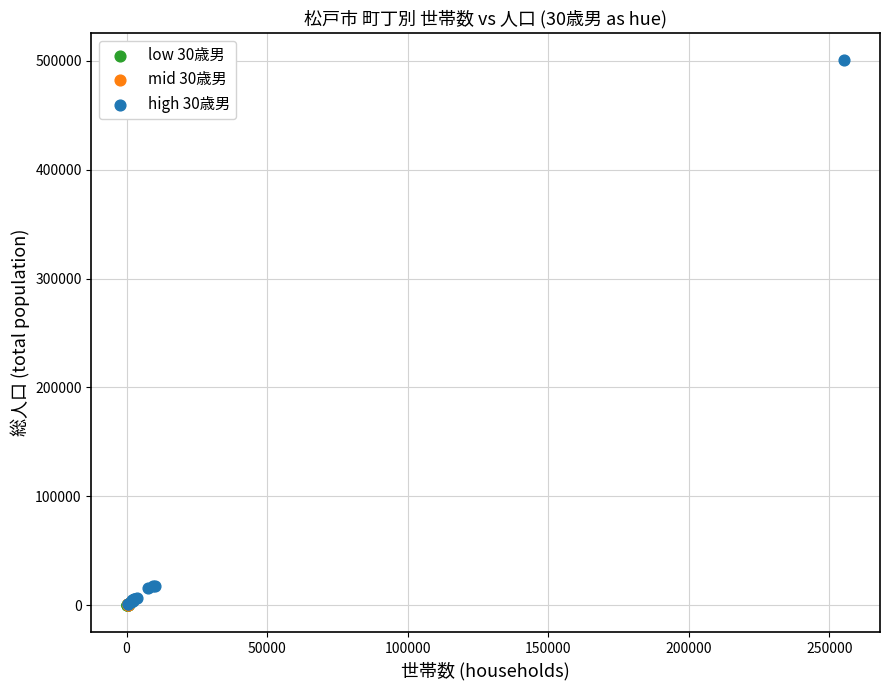

Which series has the largest Y range (max minus min)?

high 30歳男